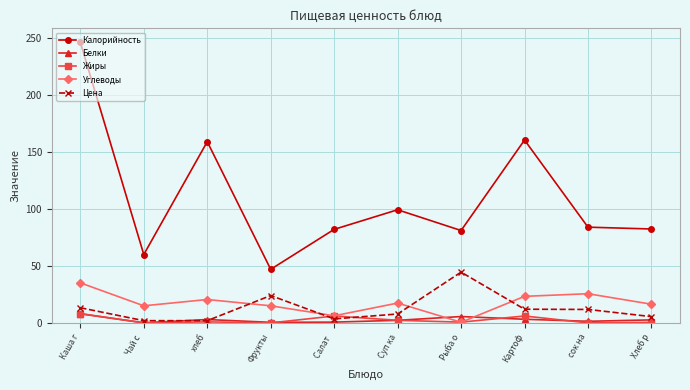

Which series has the widest spread of values?

Калорийность